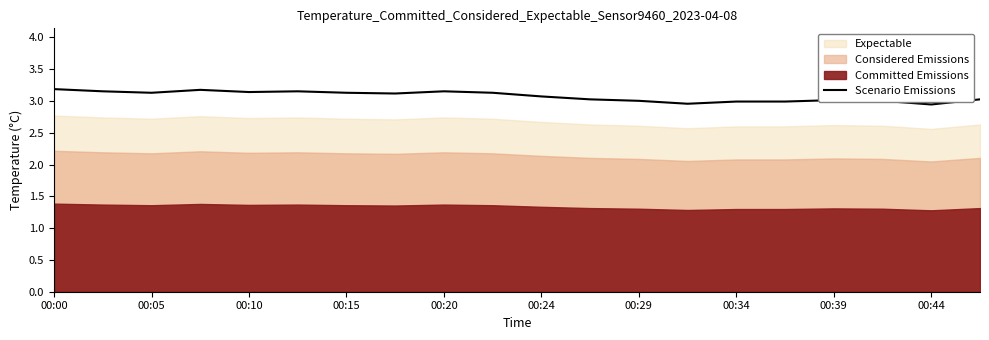

Approximately how many times larger is the value at 00:24 compared to 00:05?

1.0